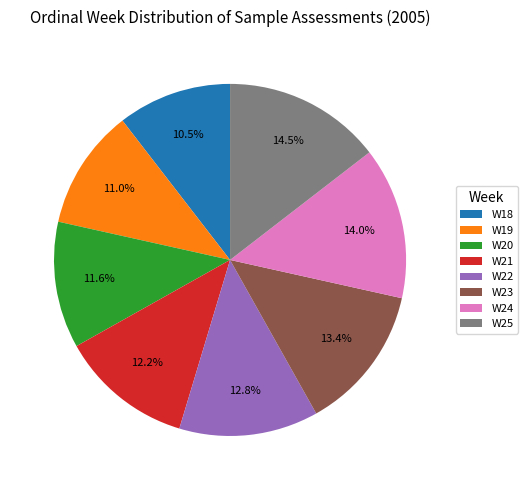

Between W25 and W24, which is larger?

W25